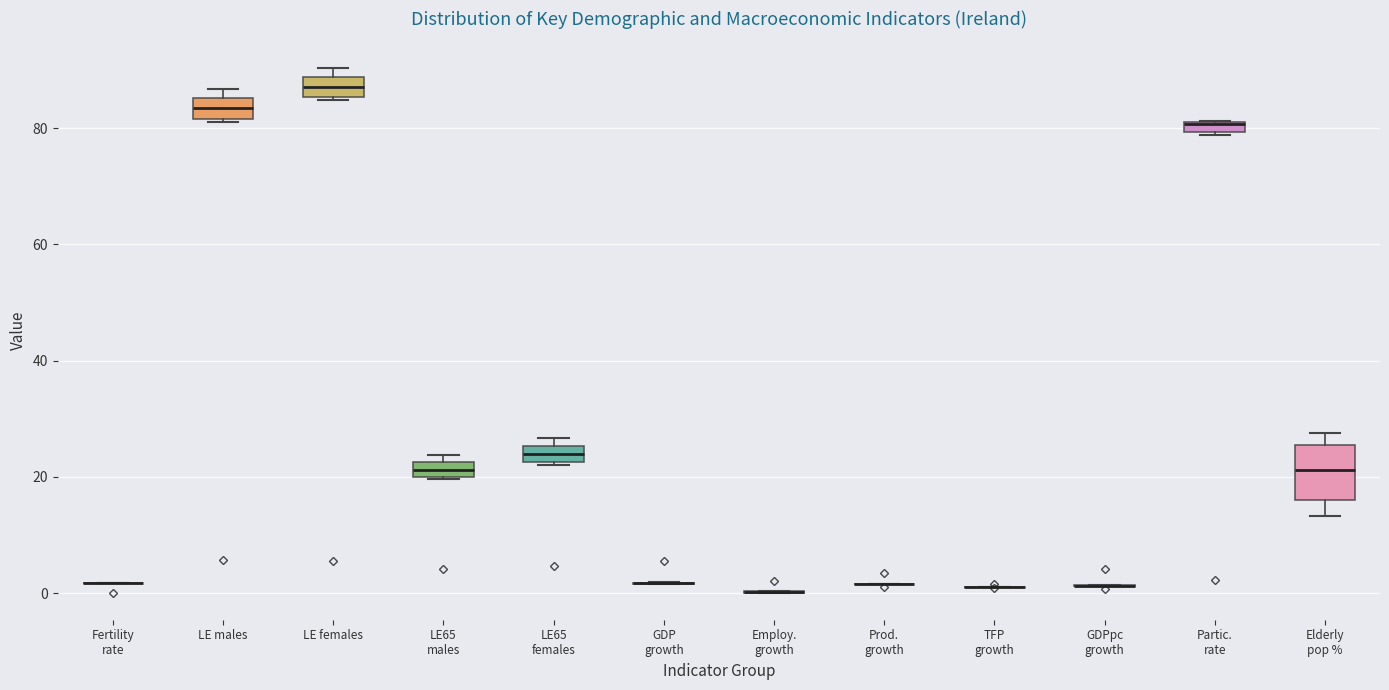

Where does the median line of the box for LE65 females sit on the y-axis? The values are not printed on the chart, so give them approximately, as read against the axis.

24